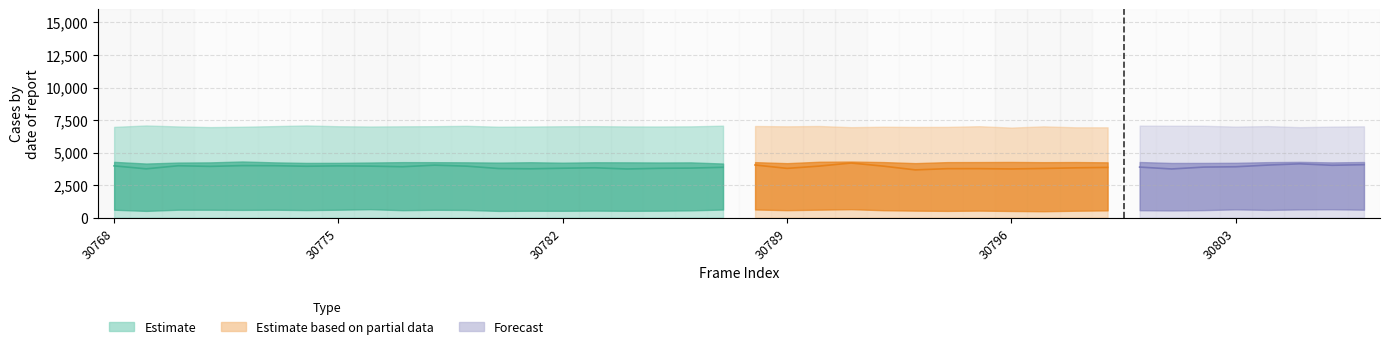

At how many categories does at least one series exceed 6345?

40